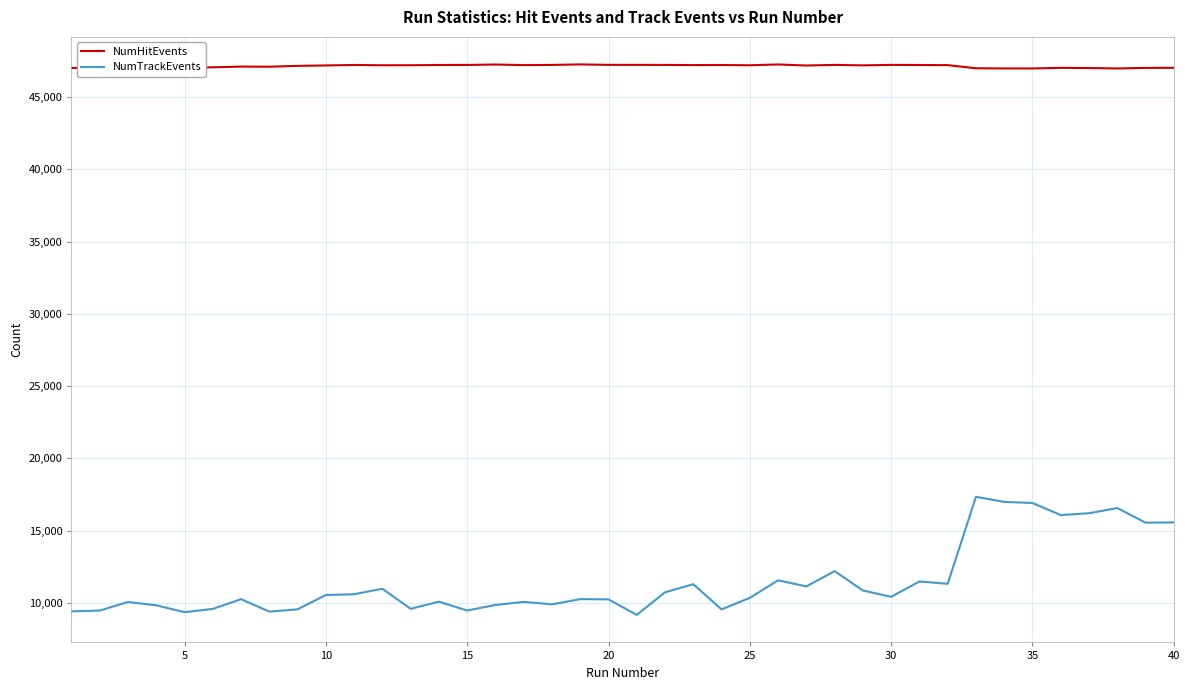

At how many categories does at least one series exceed 38960?

40